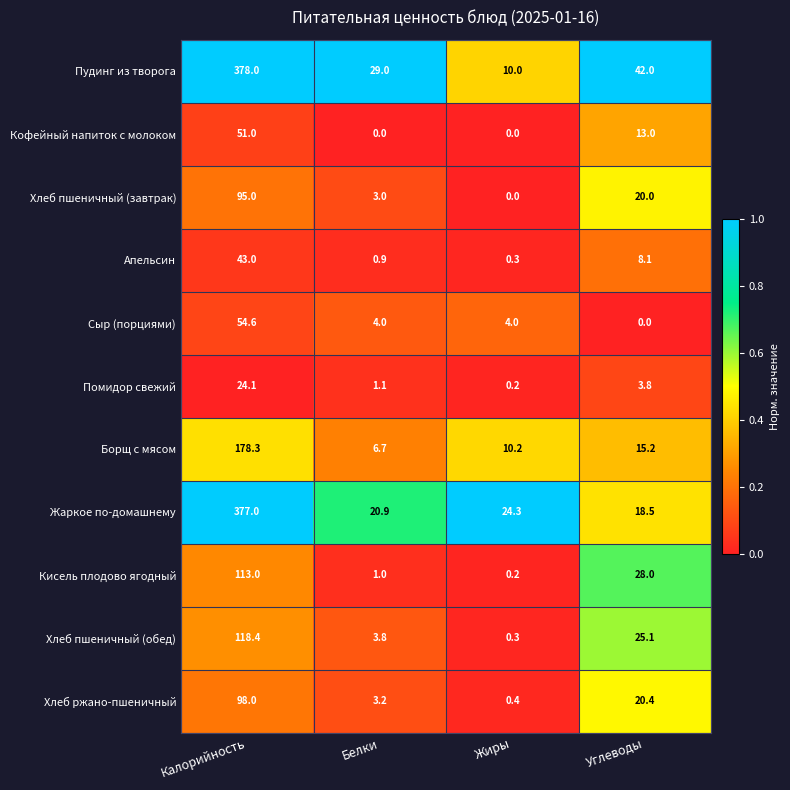

What is the difference between the Жаркое по-домашнему values at Калорийность and Жиры?

352.7